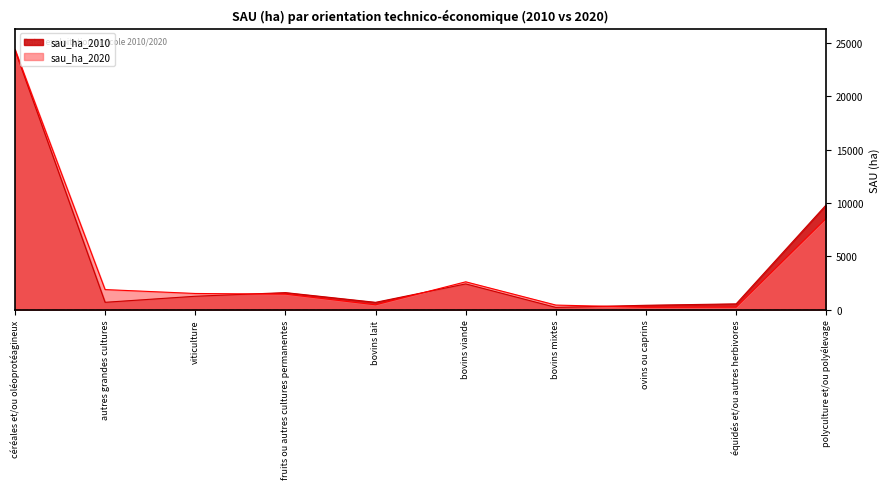

Is the value of sau_ha_2010 at équidés et/ou autres herbivores greater than the value of sau_ha_2020 at polyculture et/ou polyélevage?

No